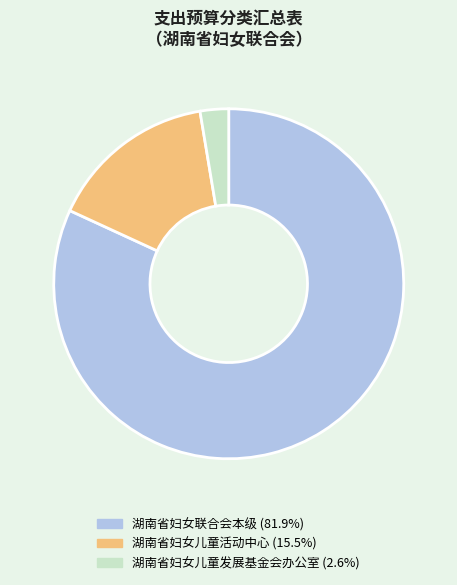

Which has a higher value, 湖南省妇女儿童活动中心 or 湖南省妇女儿童发展基金会办公室?

湖南省妇女儿童活动中心